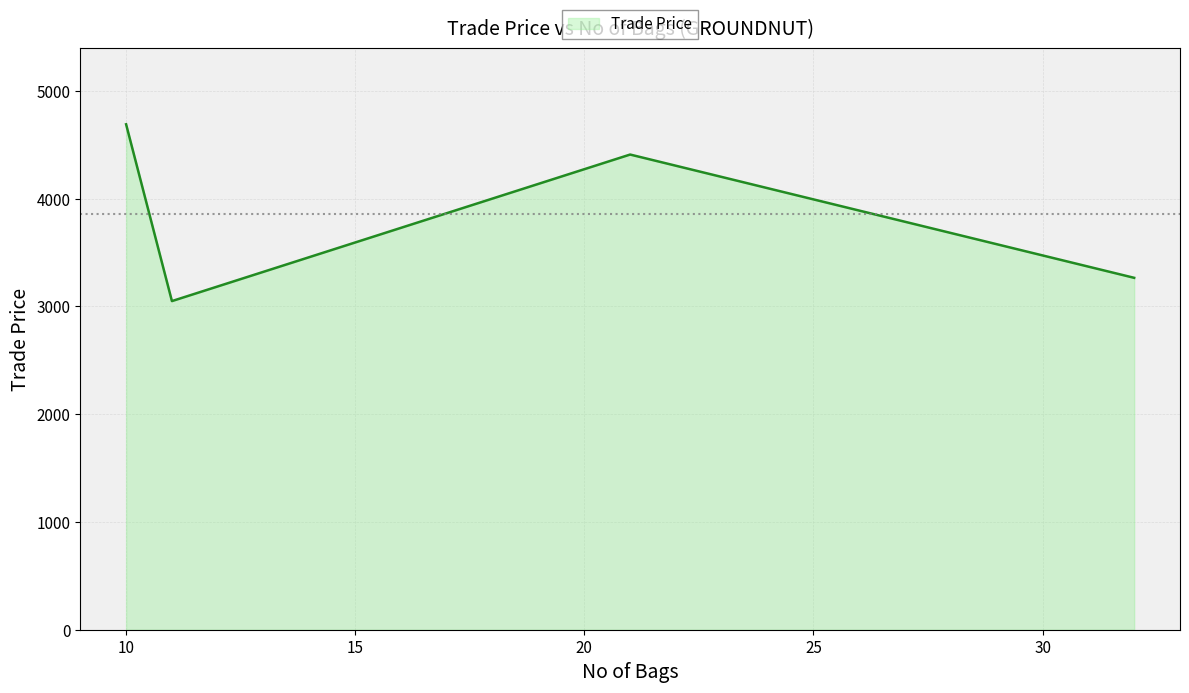

True or false: there are more than 0 points higher than both neighbors.

True